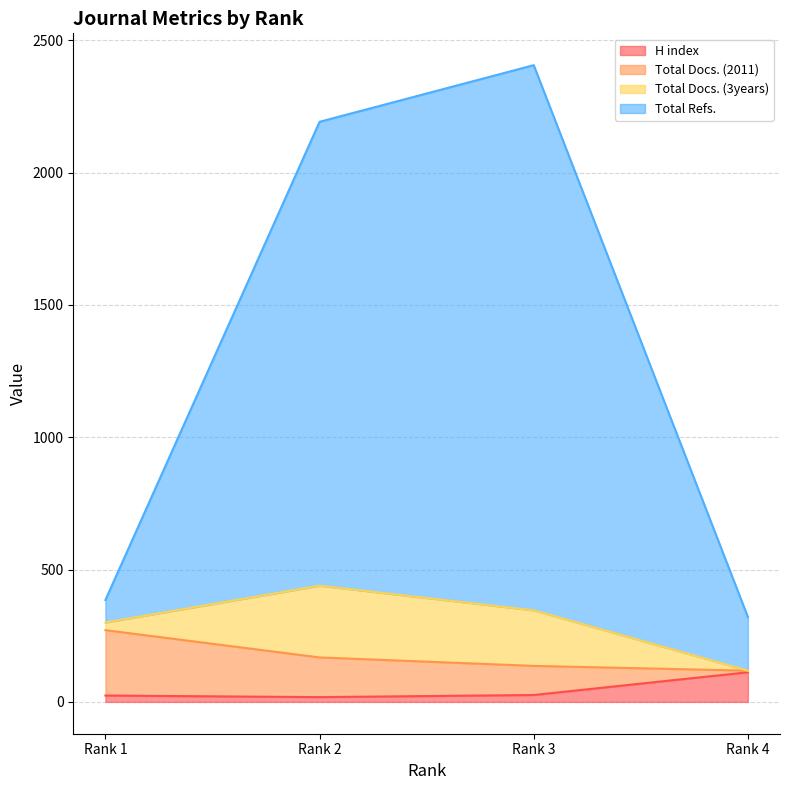

Between Rank 1 and Rank 4, which is larger?

Rank 4